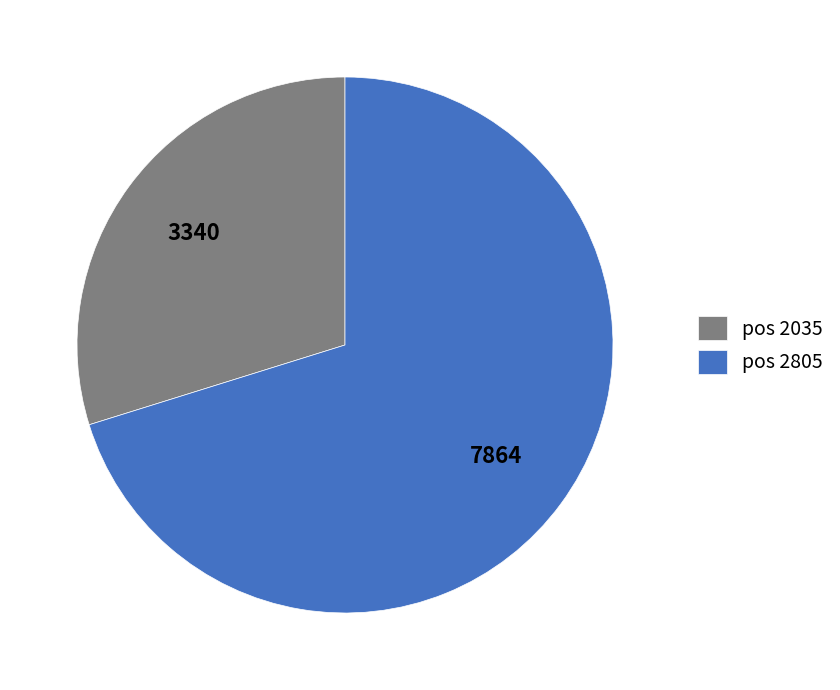

Which slice is the smallest?

pos 2035